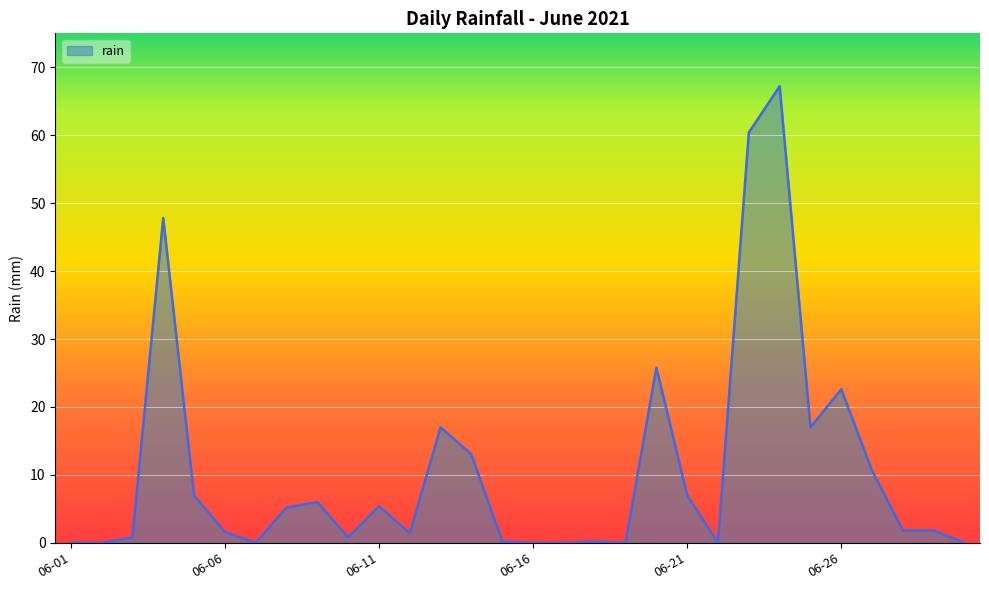

What is the difference between the maximum and minimum values?

67.2